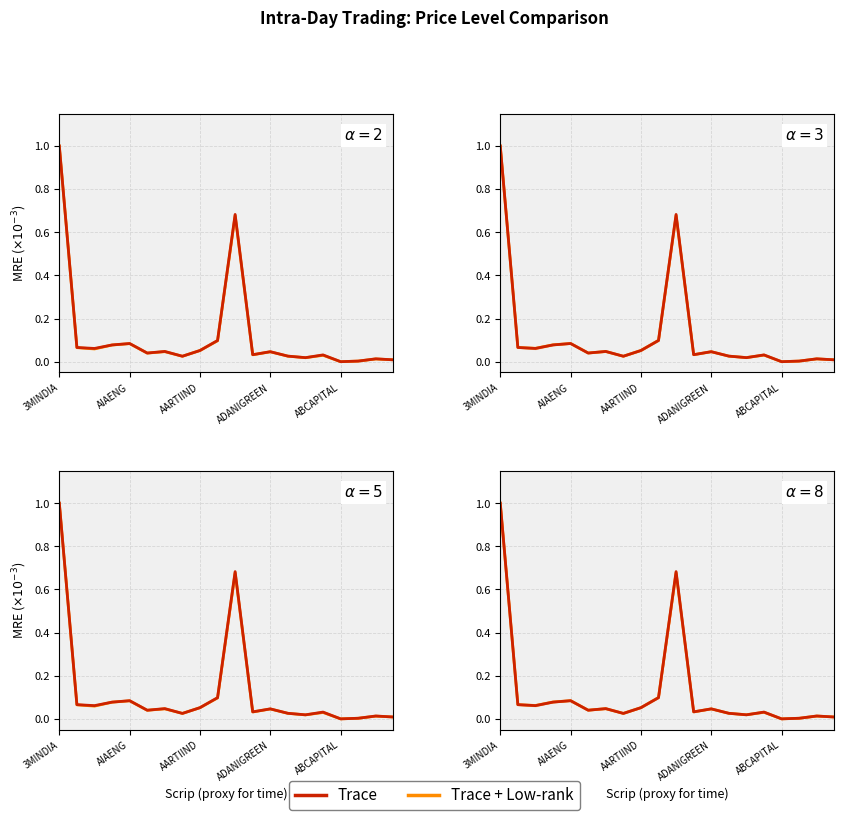

Where do Trace and Trace + Low-rank first cross each other?

5 and 6